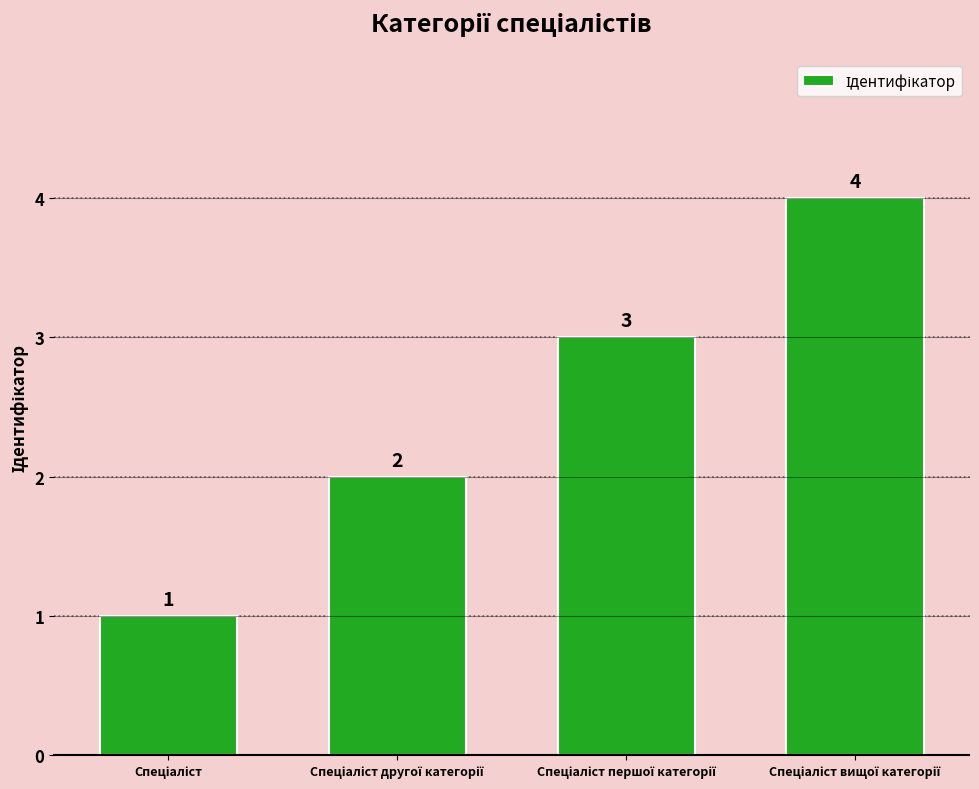

Count the values in the range 2 to 4.

3